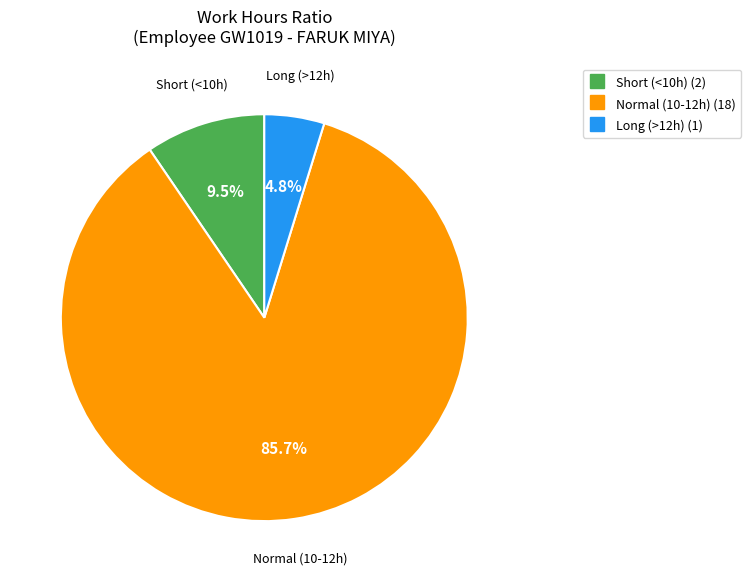

Is there any slice that represents more than half of the pie?

Yes